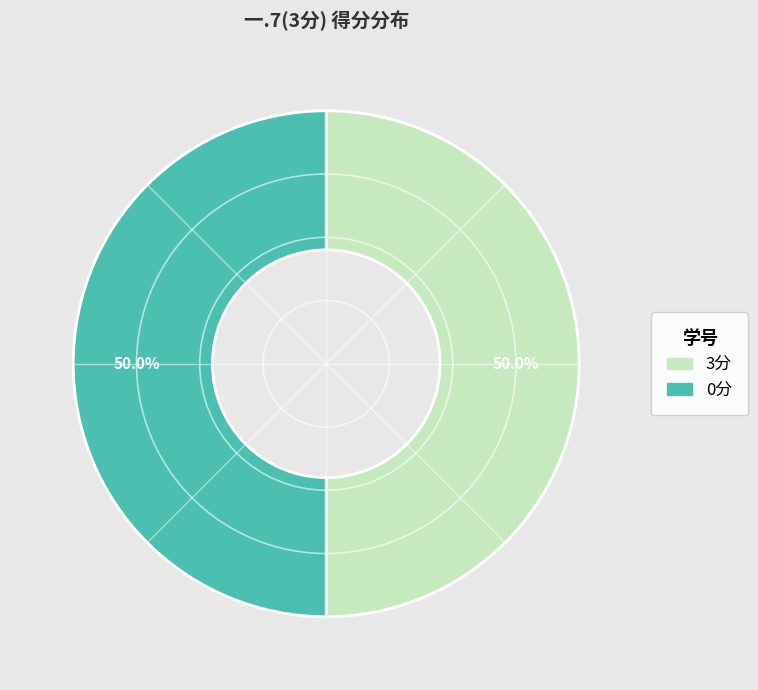

What portion of the pie excludes 3分?

50.0%